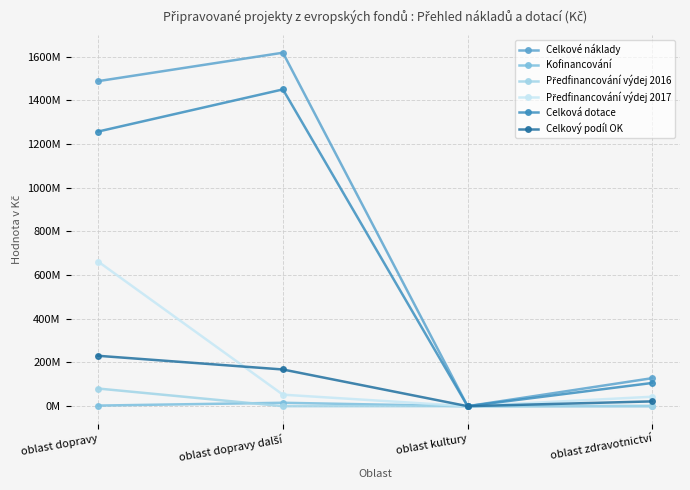

At which label is Celková dotace closest to 724762800?

oblast dopravy